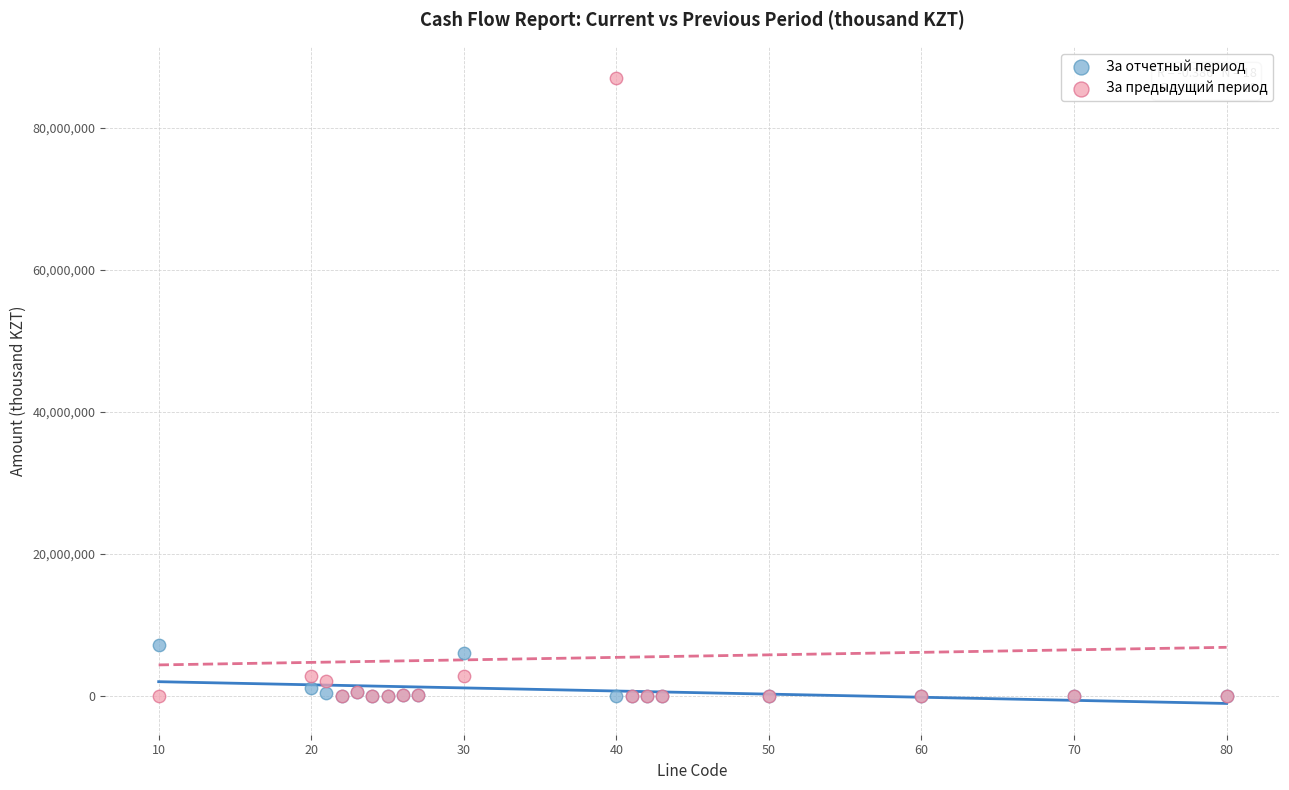

Which series has the widest spread of Y values?

За предыдущий период